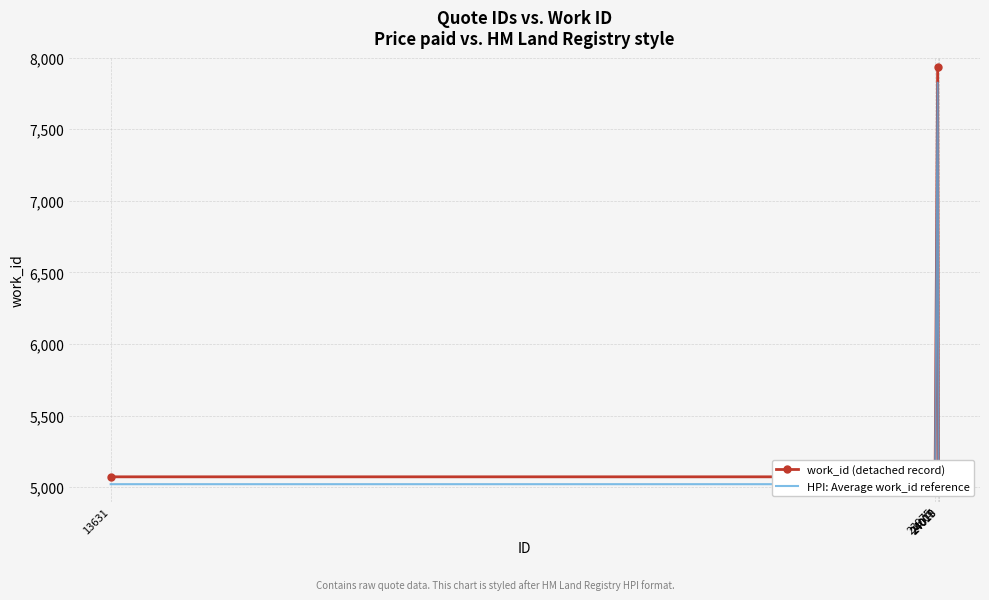

What is the difference between the maximum and minimum values in the work_id (detached record) series?

2861.0